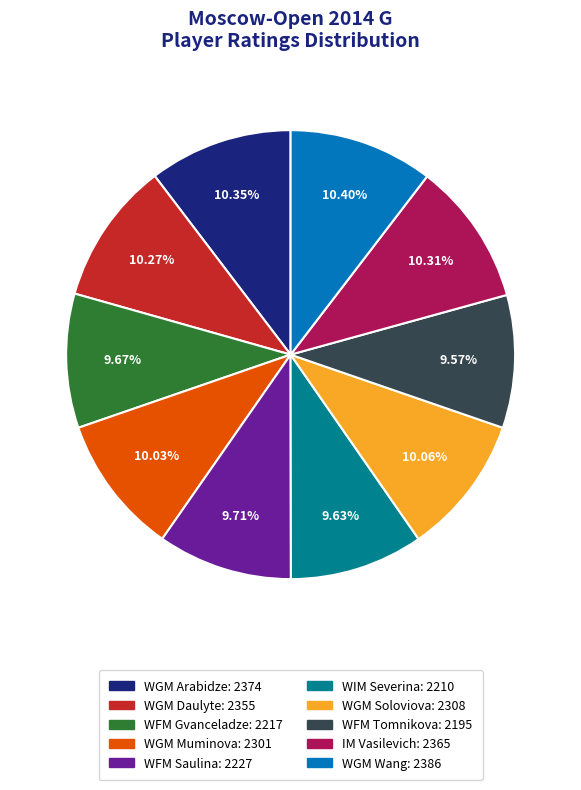

Is there any slice that represents more than half of the pie?

No